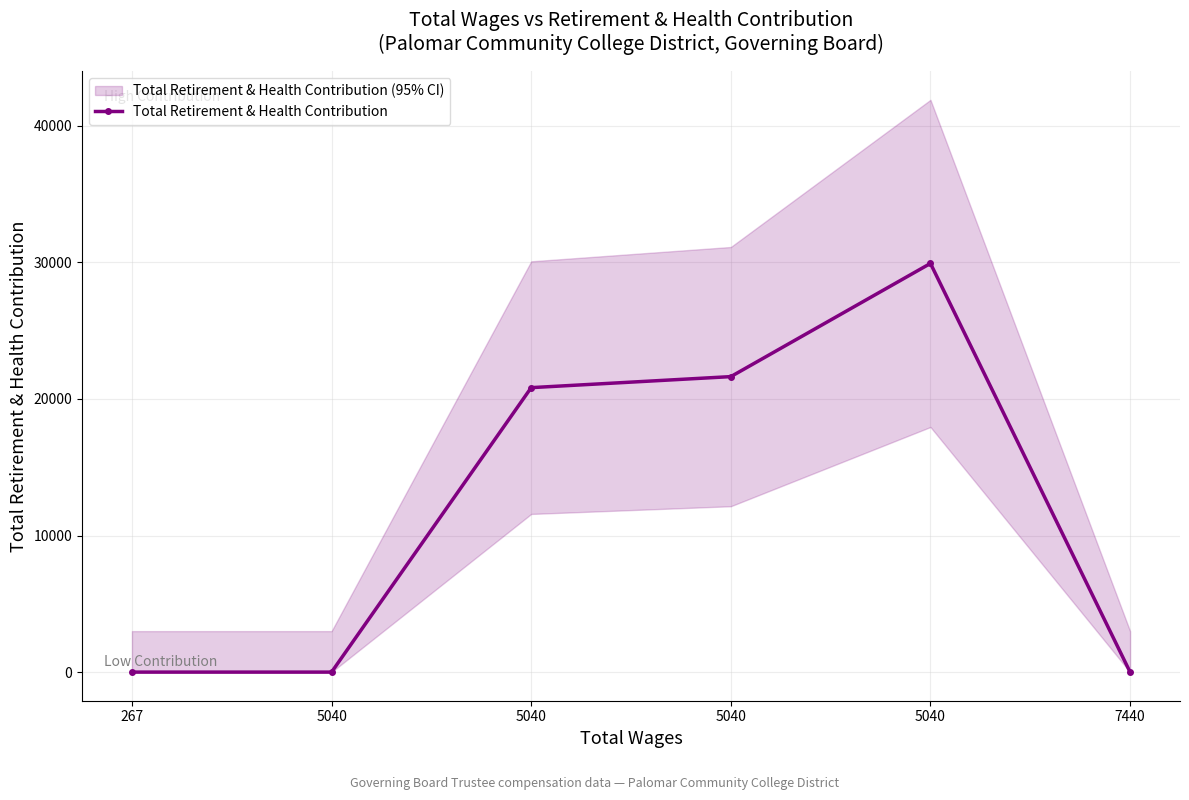

How many data points are less than 20824?

3